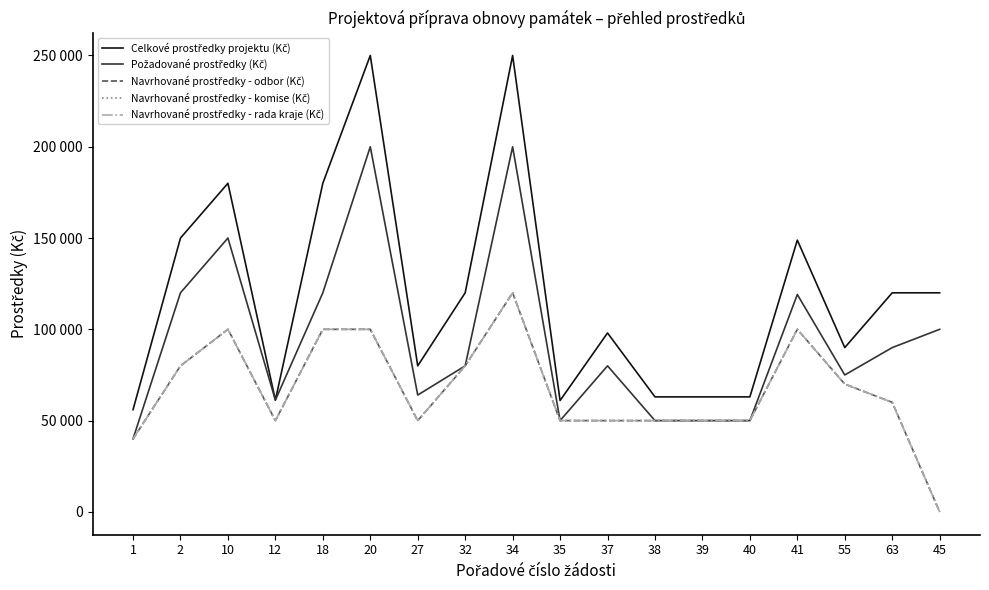

Which has a higher value, 37 or 63?

63